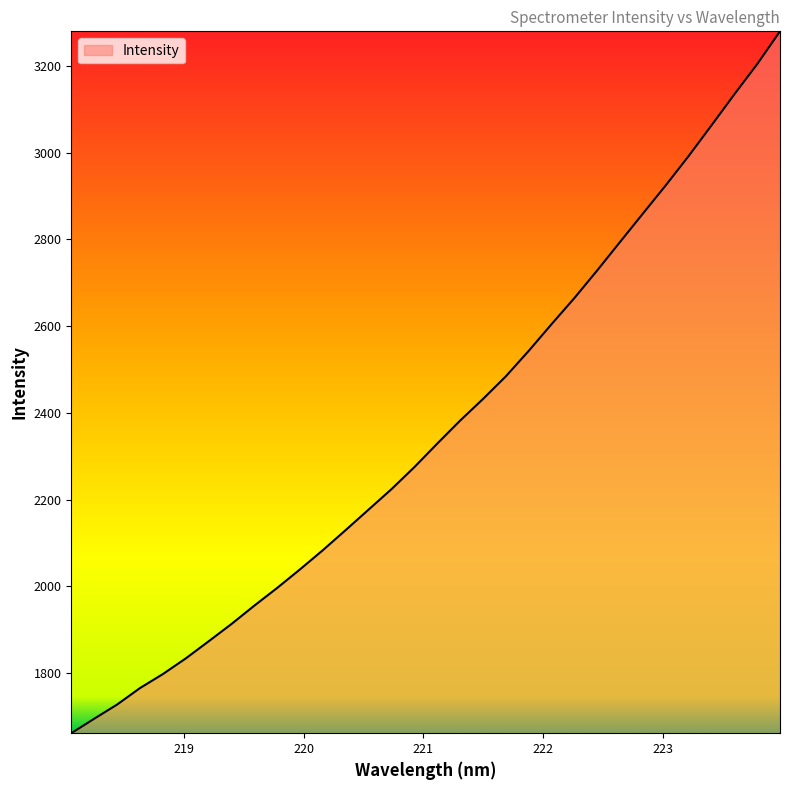

What is the minimum value shown in the chart?

1661.8